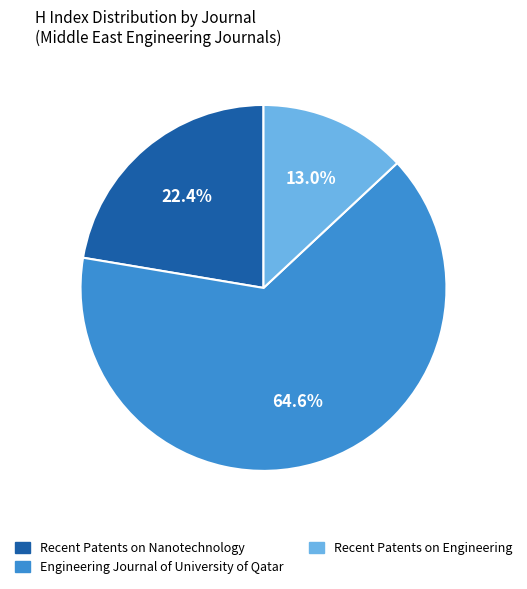

What percentage do Recent Patents on Nanotechnology and Recent Patents on Engineering together represent?

35.4%